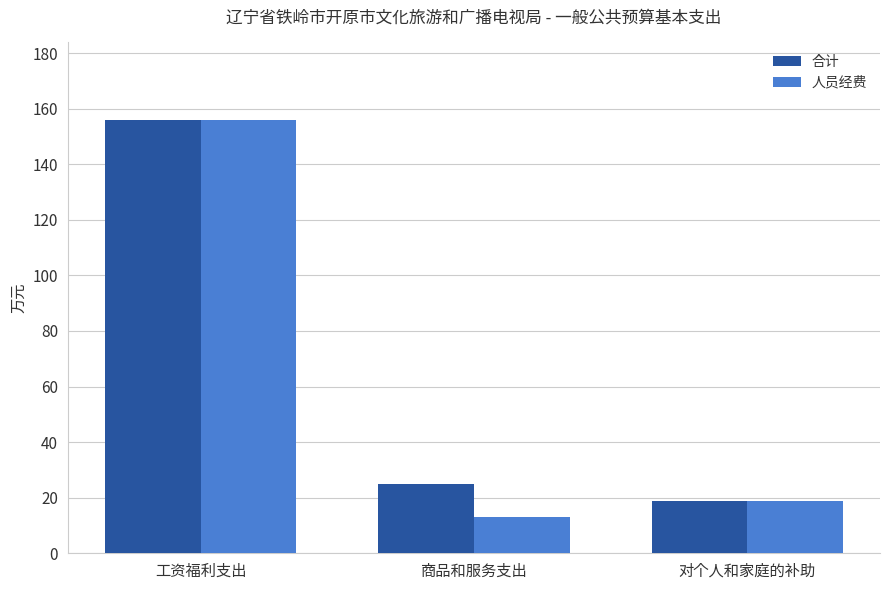

At which category is the sum across all series the highest?

工资福利支出